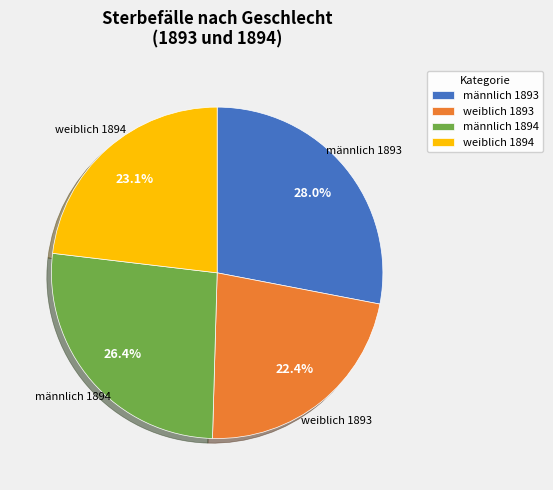

Does weiblich 1894 account for over 50% of the chart?

No